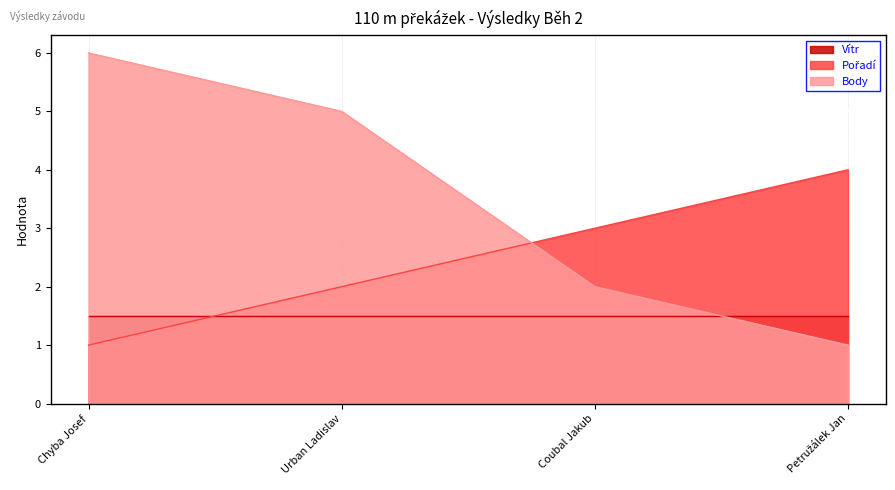

What is the smallest value displayed?

1.0